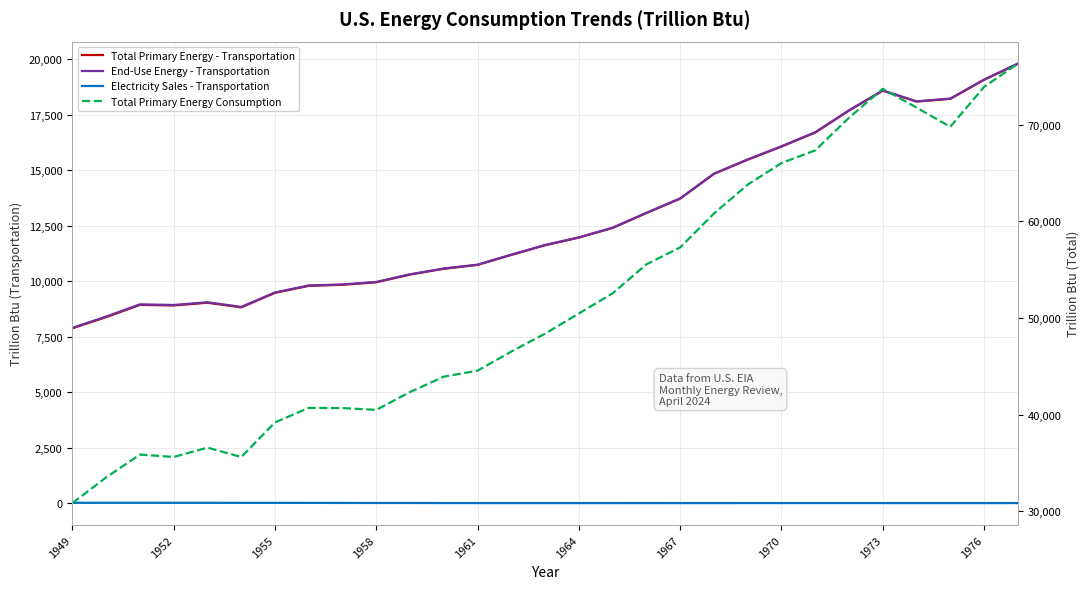

What is the difference between the second highest and second lowest values in the End-Use Energy - Transportation series?

10670.2